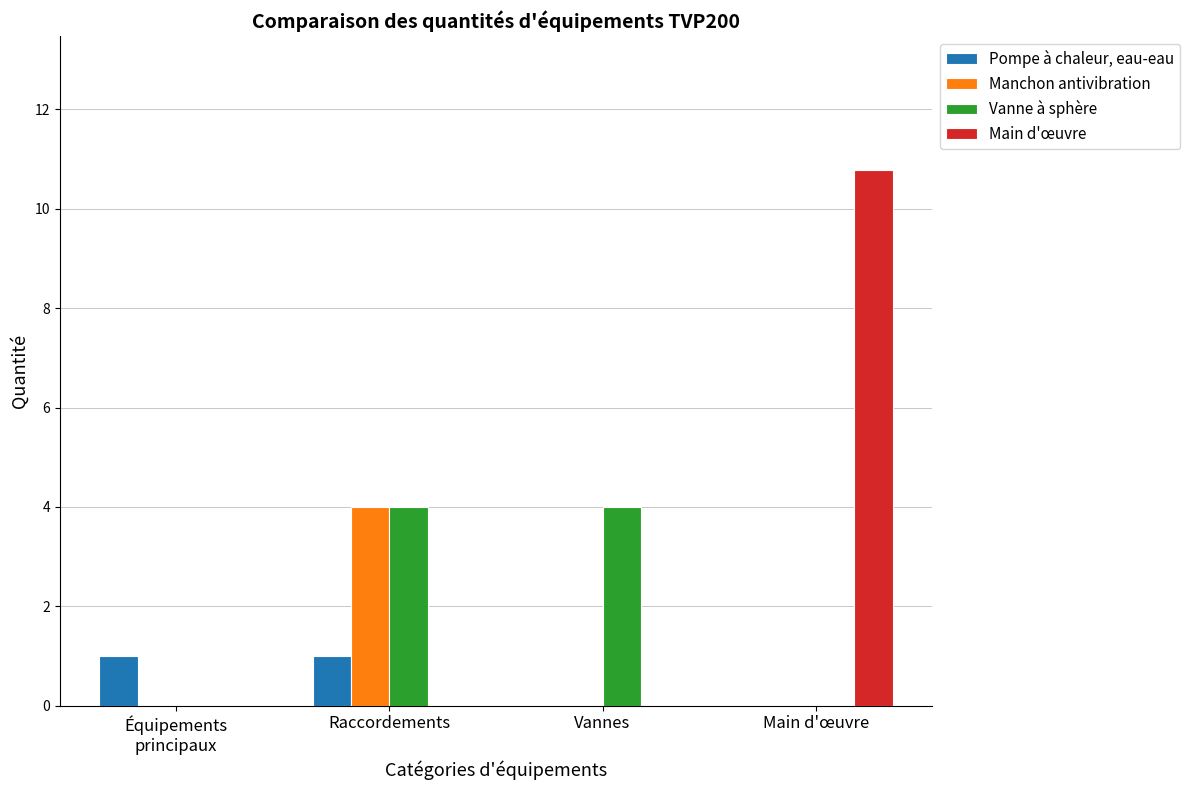

Which series changed the most between Raccordements and Main d'œuvre?

Main d'œuvre